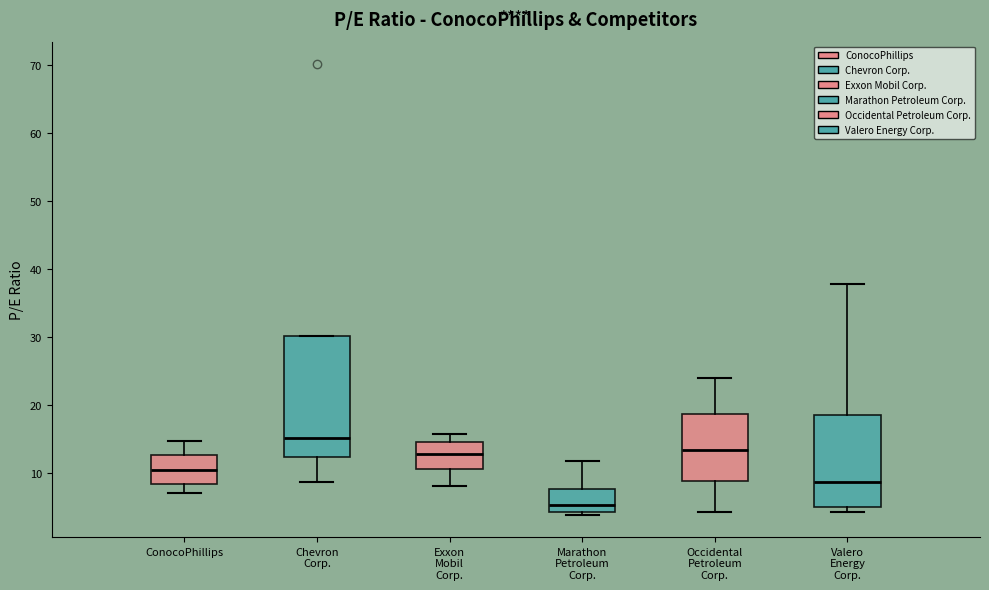

Reading left to right, transcribe this box plot: for each box, give where its median line is, the range the box spans, and where its two whiskers end, as read against the y-axis. The values are not printed on the chart, so give them approximately, as read against the axis.

ConocoPhillips: median 10, box 8 to 13, whiskers 7 to 15
Chevron Corp.: median 15, box 12 to 30, whiskers 9 to 30
Exxon Mobil Corp.: median 13, box 11 to 14, whiskers 8 to 16
Marathon Petroleum Corp.: median 5, box 4 to 8, whiskers 4 (just below the box's lower edge) to 12
Occidental Petroleum Corp.: median 13, box 9 to 19, whiskers 4 to 24
Valero Energy Corp.: median 9, box 5 to 19, whiskers 4 to 38